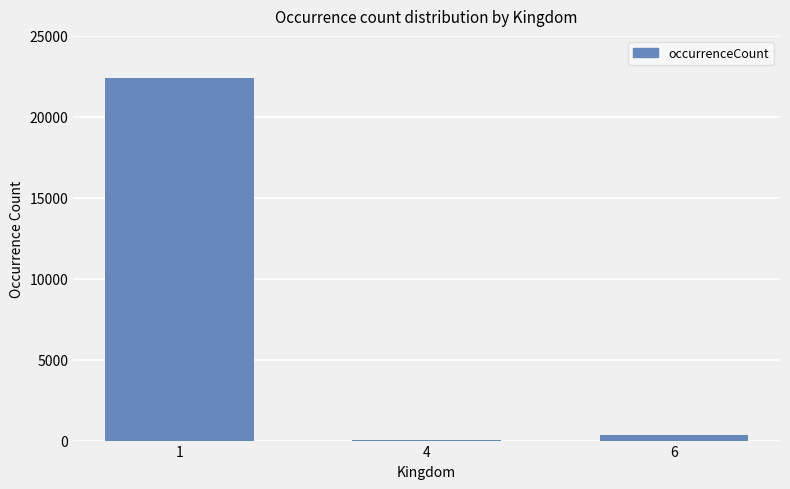

What is the greatest value displayed?

22409